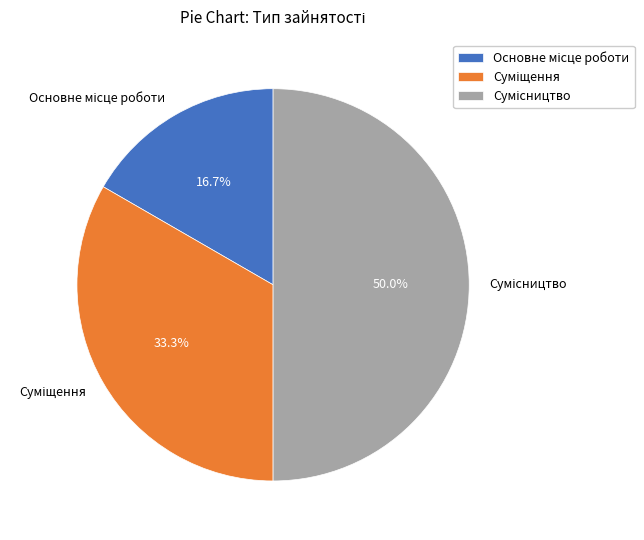

Combined, do Основне місце роботи and Сумісництво account for over 50%?

Yes